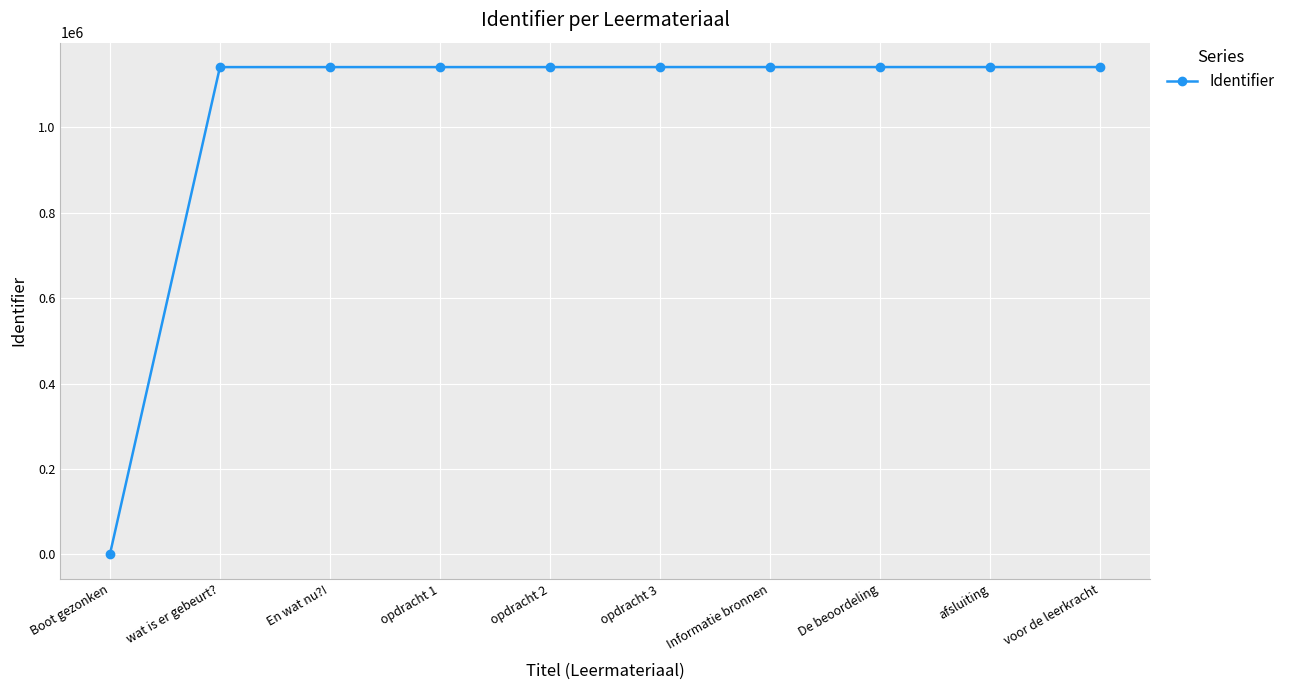

What is the maximum value shown in the chart?

1140843